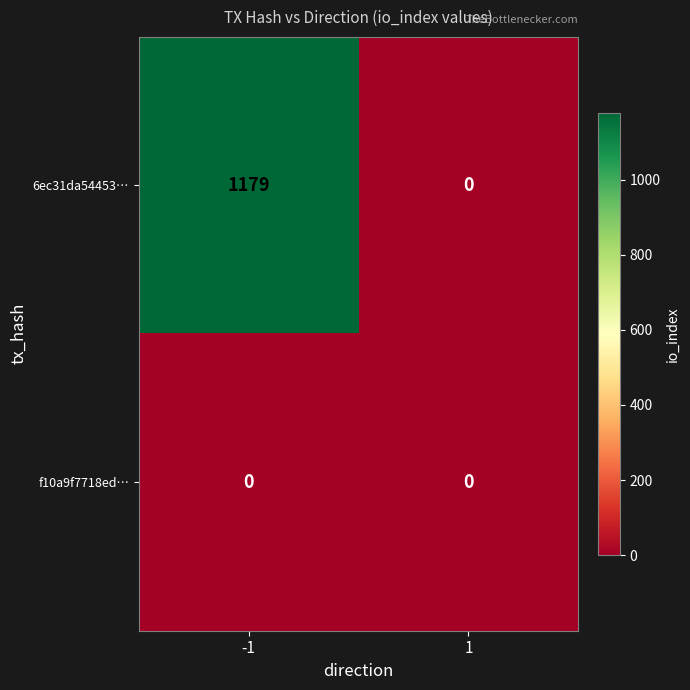

What is the total value across all series at -1?

1179